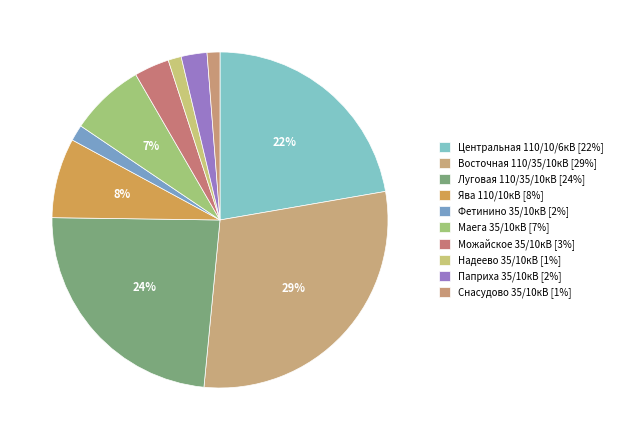

Count the number of slices in the pie.

10